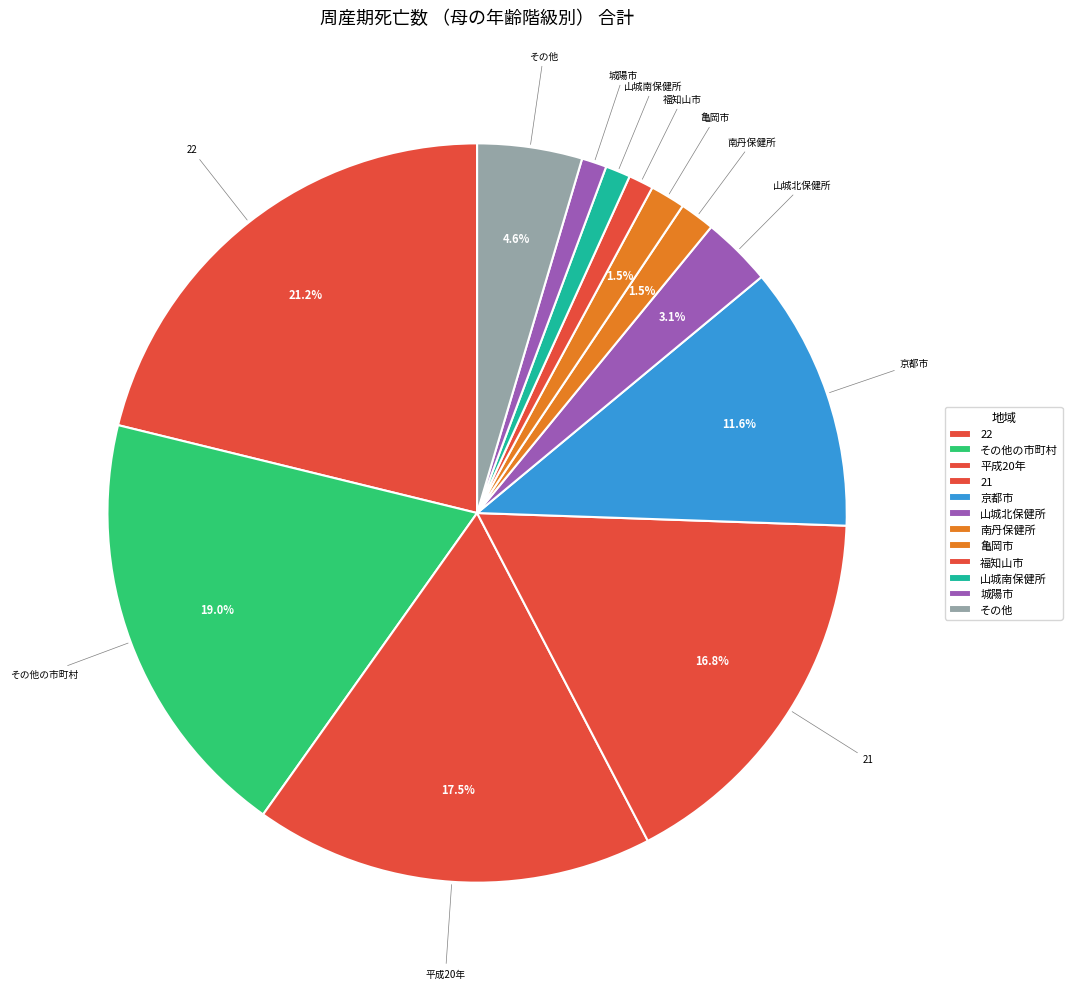

How many segments does this pie chart have?

12